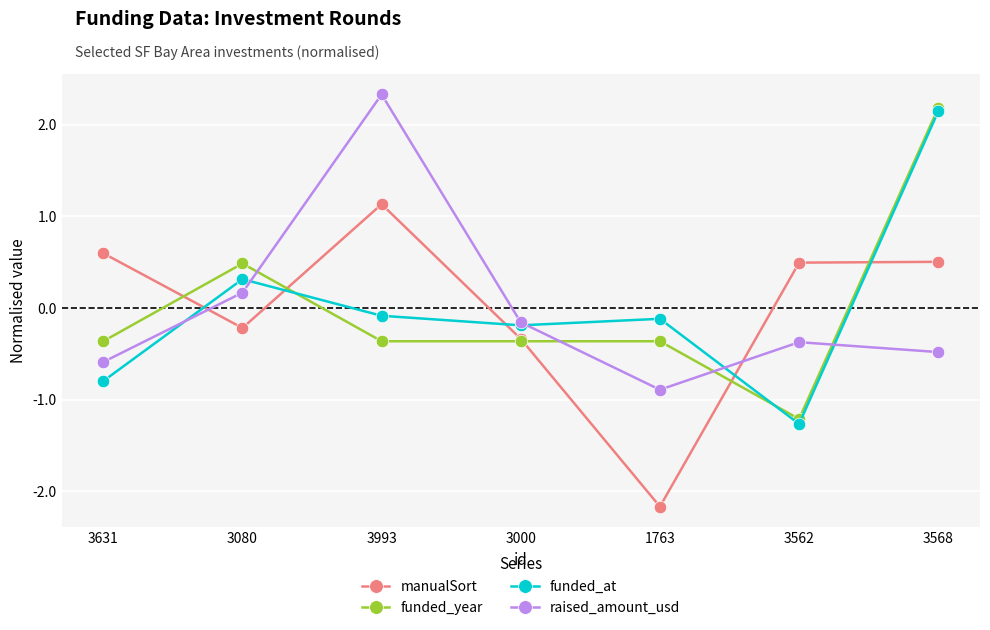

Is the value of funded_at at 3631 greater than the value of manualSort at 3568?

No